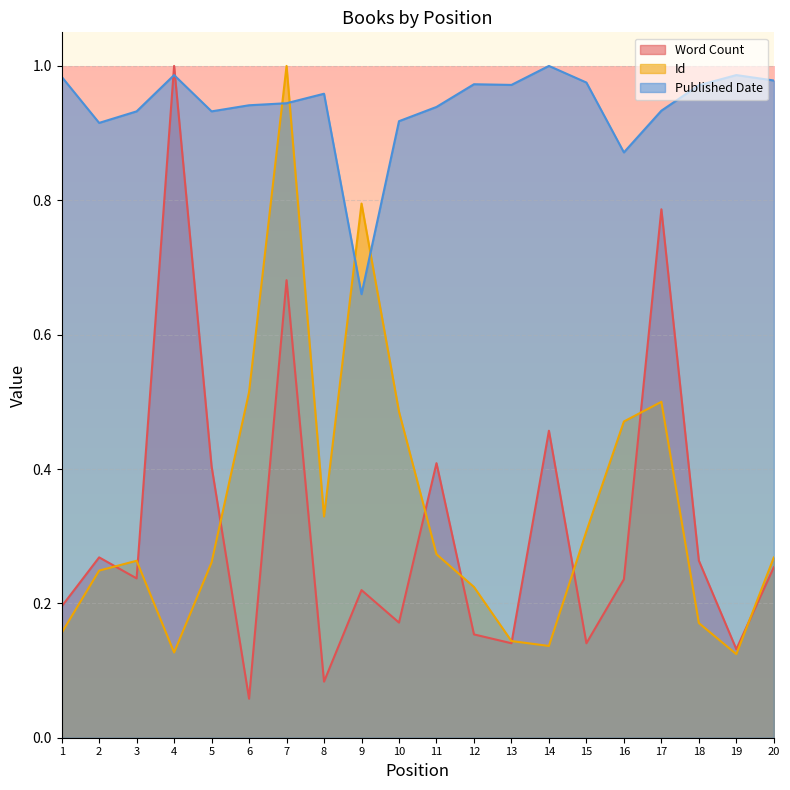

At which label does Word Count reach its peak?

4